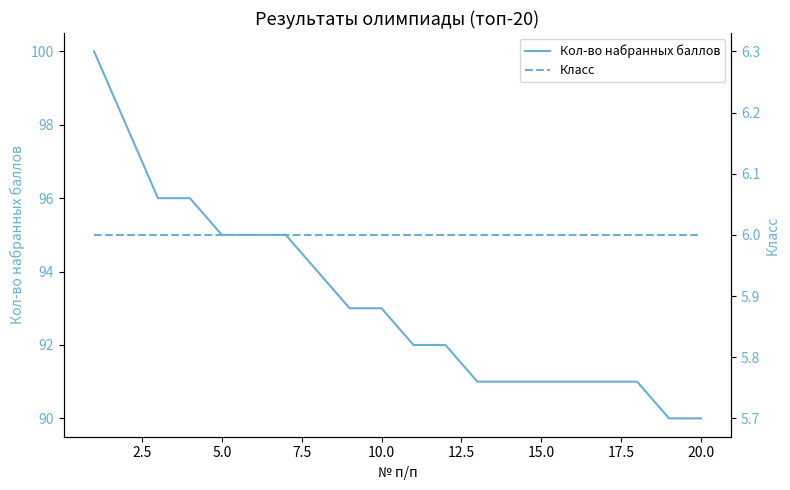

Reading left to right, what are all the values shown in this chart?

Кол-во набранных баллов: 100	98	96	96	95	95	95	94	93	93	92	92	91	91	91	91	91	91	90	90
Класс: 6	6	6	6	6	6	6	6	6	6	6	6	6	6	6	6	6	6	6	6